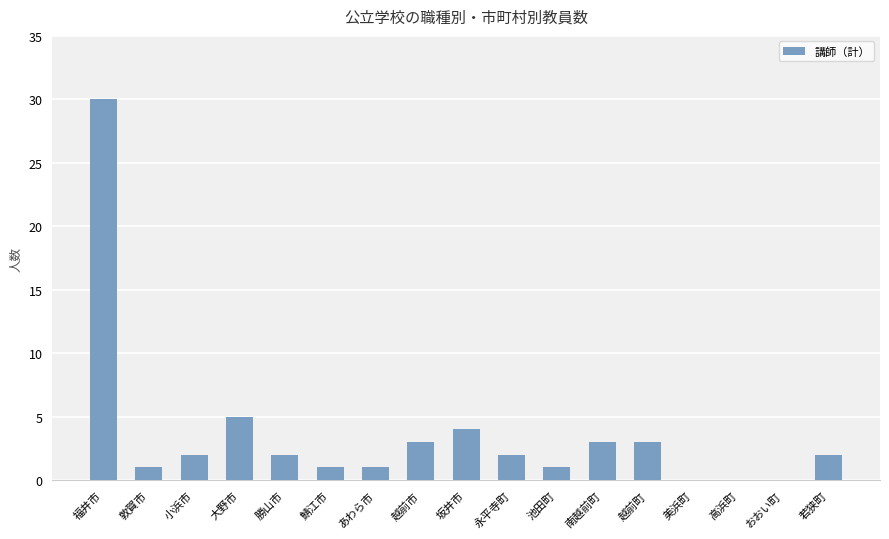

Between 南越前町 and 勝山市, which is larger?

南越前町